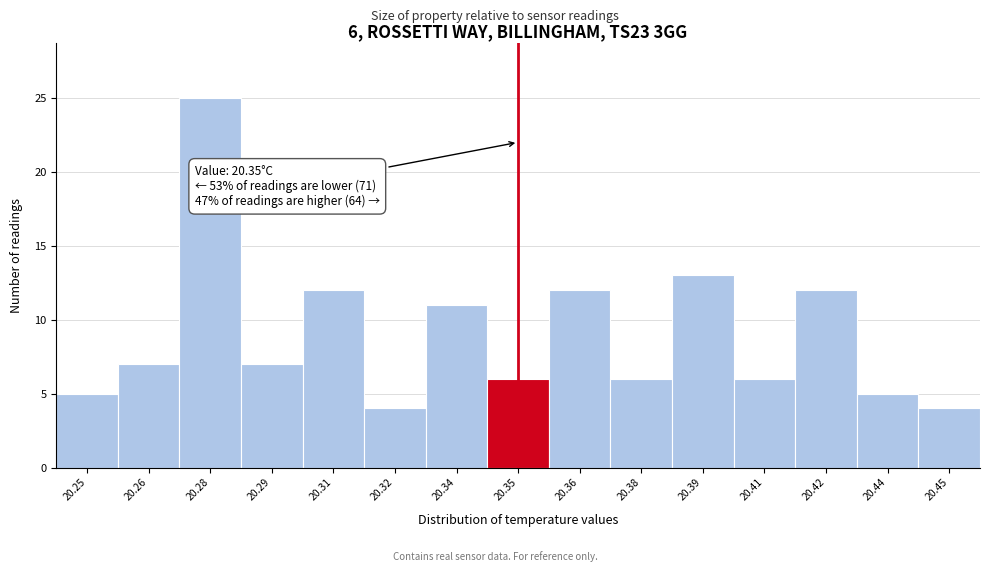

Reading right to left, transcribe all the data shown in this chart.

20.45=4	20.44=5	20.42=12	20.41=6	20.39=13	20.38=6	20.36=12	20.35=6	20.34=11	20.32=4	20.31=12	20.29=7	20.28=25	20.26=7	20.25=5